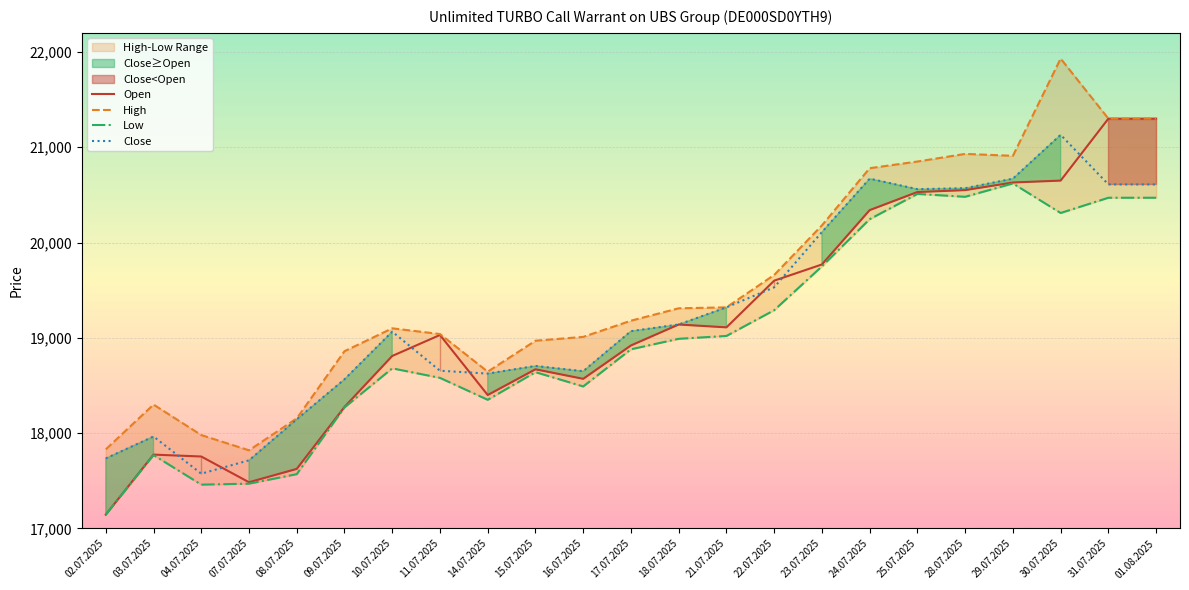

Reading left to right, extract all data points from this chart.

Open: 02.07.2025=17145	03.07.2025=17775	04.07.2025=17755	07.07.2025=17485	08.07.2025=17625	09.07.2025=18275	10.07.2025=18810	11.07.2025=19030	14.07.2025=18400	15.07.2025=18670	16.07.2025=18570	17.07.2025=18920	18.07.2025=19140	21.07.2025=19110	22.07.2025=19600	23.07.2025=19770	24.07.2025=20340	25.07.2025=20530	28.07.2025=20550	29.07.2025=20630	30.07.2025=20650	31.07.2025=21300	01.08.2025=21300
High: 02.07.2025=17830	03.07.2025=18300	04.07.2025=17980	07.07.2025=17820	08.07.2025=18155	09.07.2025=18860	10.07.2025=19100	11.07.2025=19040	14.07.2025=18645	15.07.2025=18970	16.07.2025=19010	17.07.2025=19180	18.07.2025=19310	21.07.2025=19320	22.07.2025=19660	23.07.2025=20180	24.07.2025=20780	25.07.2025=20850	28.07.2025=20930	29.07.2025=20910	30.07.2025=21930	31.07.2025=21300	01.08.2025=21300
Low: 02.07.2025=17145	03.07.2025=17770	04.07.2025=17460	07.07.2025=17470	08.07.2025=17570	09.07.2025=18270	10.07.2025=18680	11.07.2025=18580	14.07.2025=18350	15.07.2025=18640	16.07.2025=18490	17.07.2025=18880	18.07.2025=18990	21.07.2025=19020	22.07.2025=19290	23.07.2025=19750	24.07.2025=20245	25.07.2025=20510	28.07.2025=20480	29.07.2025=20620	30.07.2025=20310	31.07.2025=20470	01.08.2025=20470
Close: 02.07.2025=17735	03.07.2025=17965	04.07.2025=17575	07.07.2025=17715	08.07.2025=18145	09.07.2025=18565	10.07.2025=19065	11.07.2025=18655	14.07.2025=18625	15.07.2025=18705	16.07.2025=18650	17.07.2025=19070	18.07.2025=19140	21.07.2025=19320	22.07.2025=19530	23.07.2025=20110	24.07.2025=20670	25.07.2025=20560	28.07.2025=20570	29.07.2025=20670	30.07.2025=21130	31.07.2025=20610	01.08.2025=20610